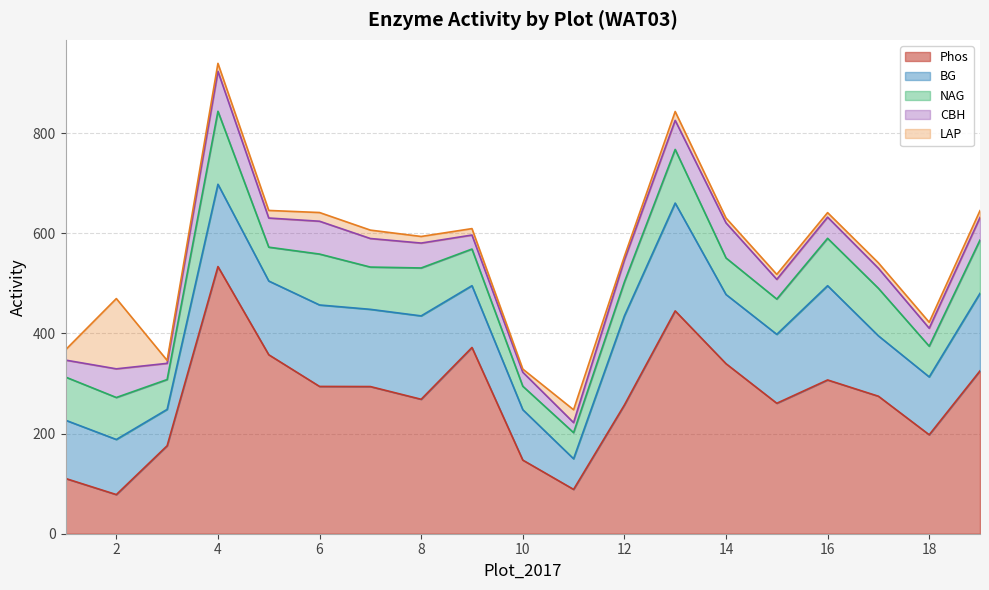

Between which two adjacent categories do LAP and CBH first intersect?

1 and 2